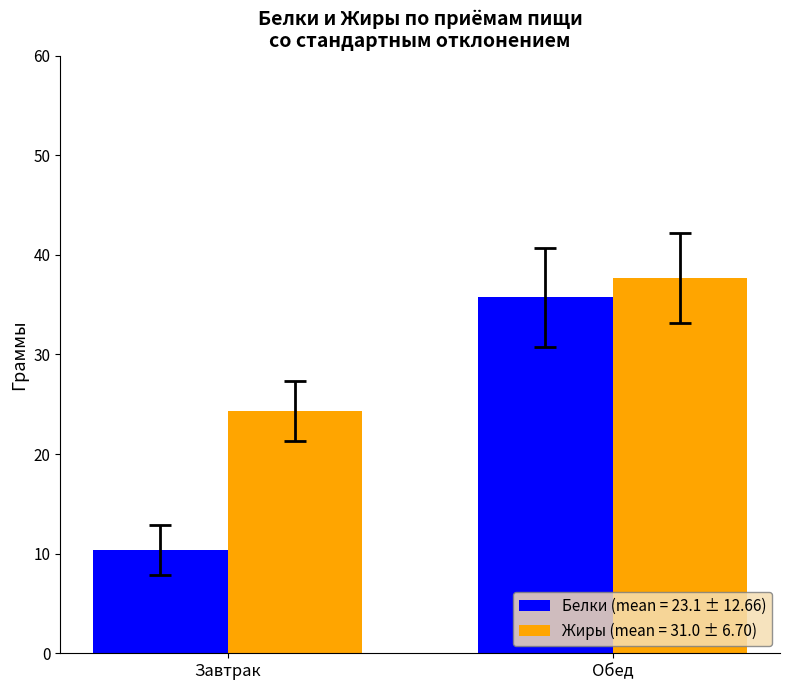

What is the difference between the maximum and minimum values in the Жиры (mean = 31.0 ± 6.70) series?

13.4